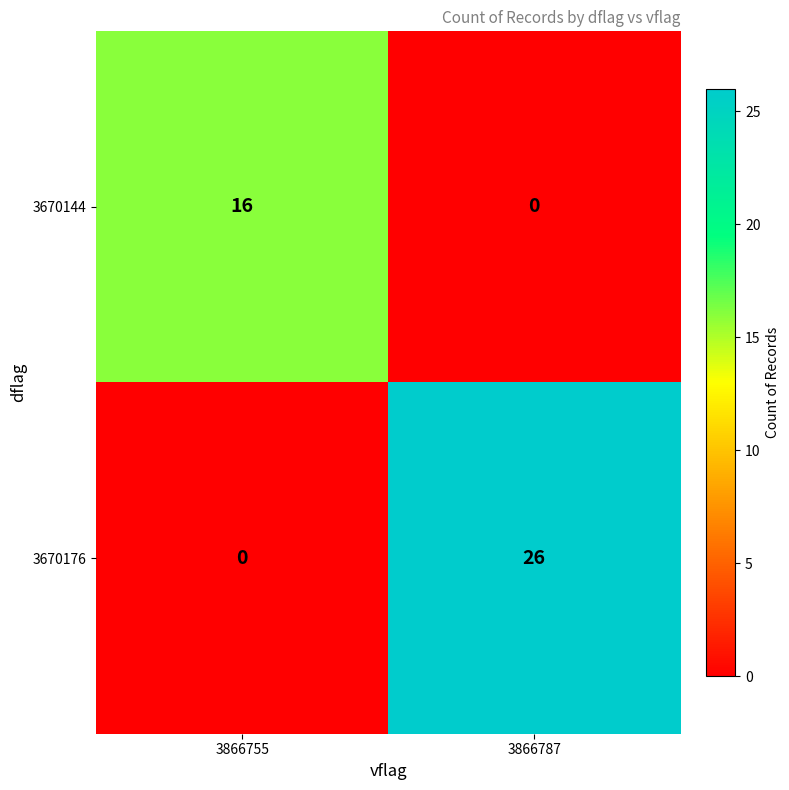

Reading left to right, transcribe all the data shown in this chart.

3670144: 3866755=16	3866787=0
3670176: 3866755=0	3866787=26